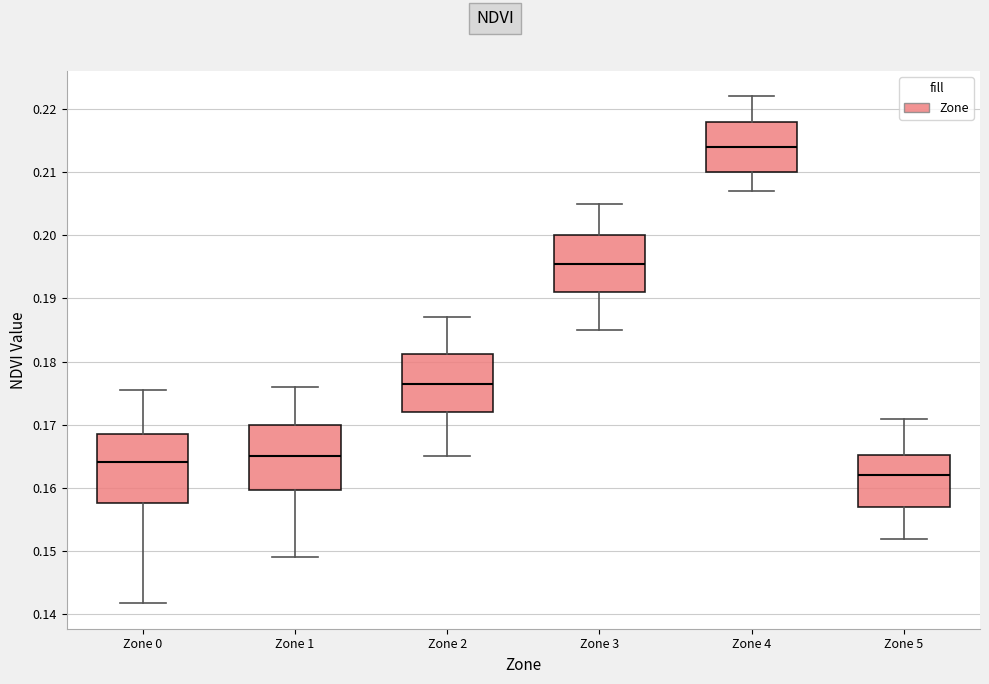

Where is the upper edge of the box for Zone 2 on the y-axis? The values are not printed on the chart, so give them approximately, as read against the axis.

0.181